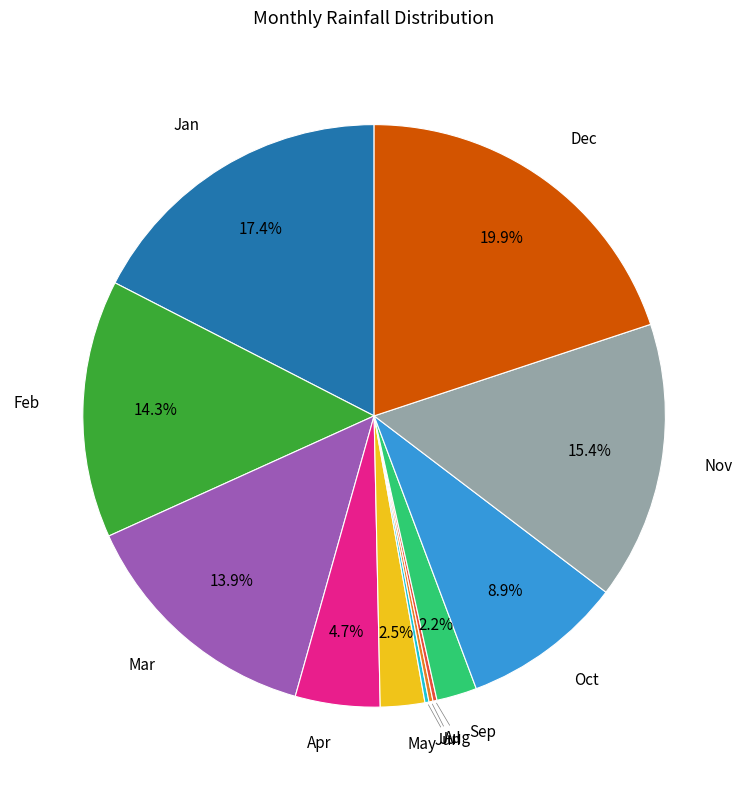

To the nearest percent, what is the average slice percentage?

8%